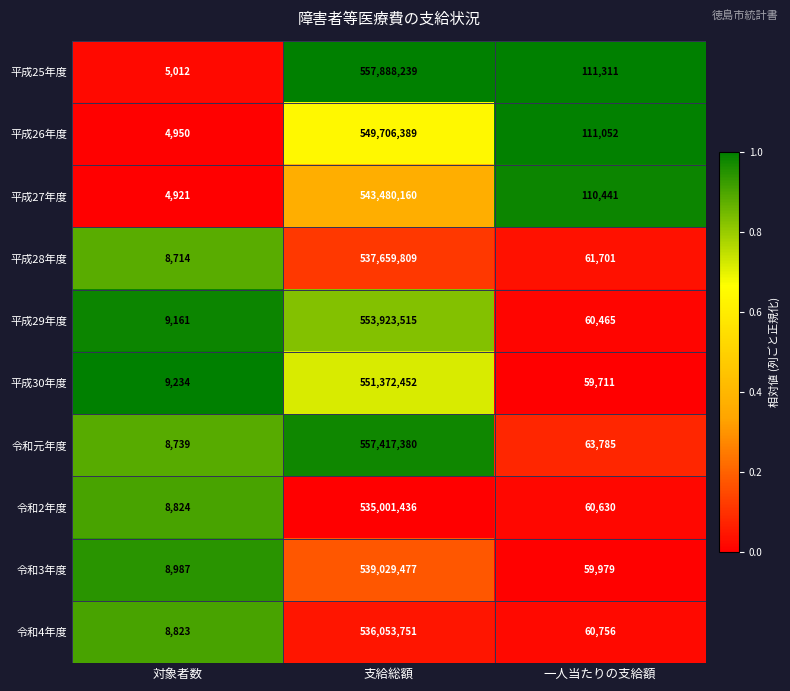

List the series in order of their peak value, lowest first.

令和2年度, 令和4年度, 平成28年度, 令和3年度, 平成27年度, 平成26年度, 平成30年度, 平成29年度, 令和元年度, 平成25年度